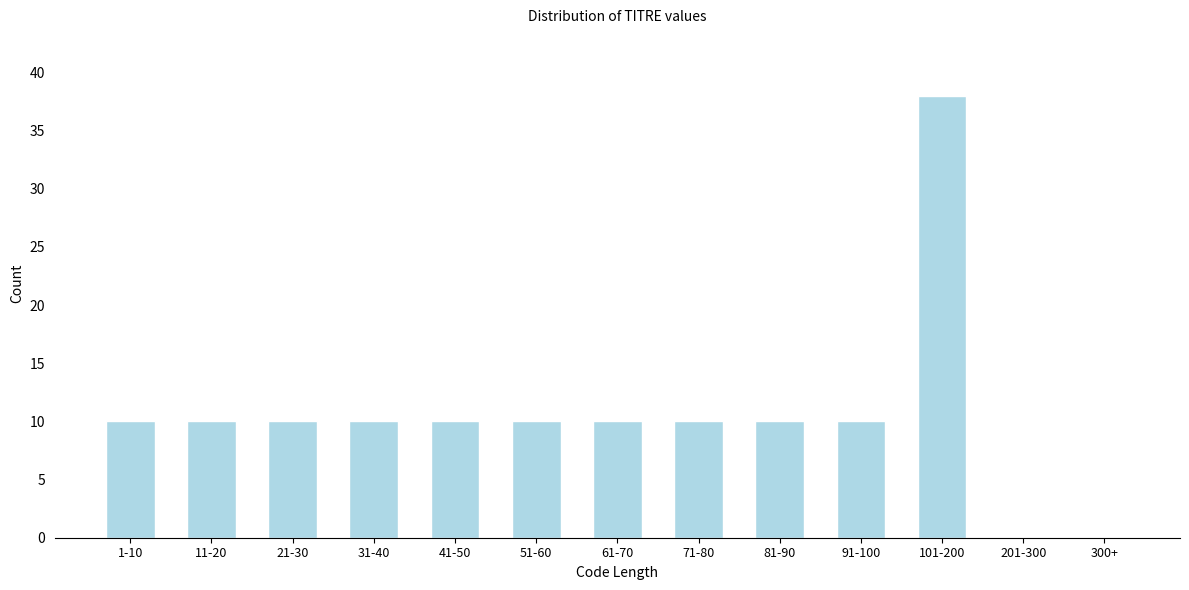

Reading left to right, list all the values displayed in this chart.

1-10=10	11-20=10	21-30=10	31-40=10	41-50=10	51-60=10	61-70=10	71-80=10	81-90=10	91-100=10	101-200=38	201-300=0	300+=0